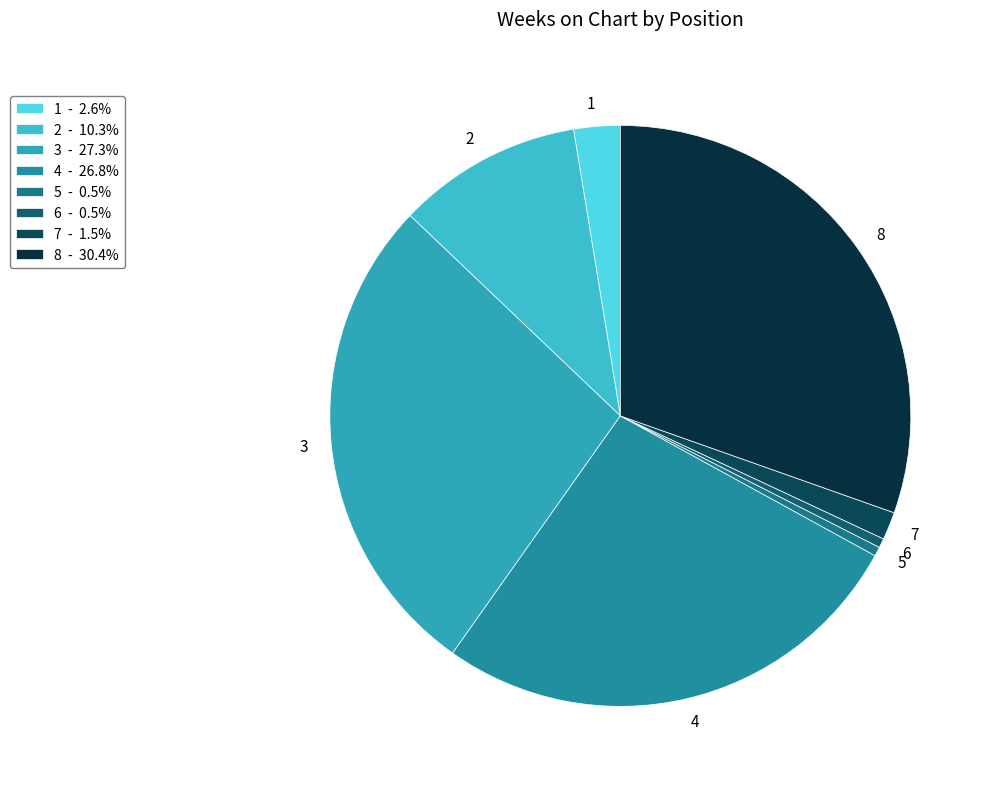

Count the number of slices in the pie.

8